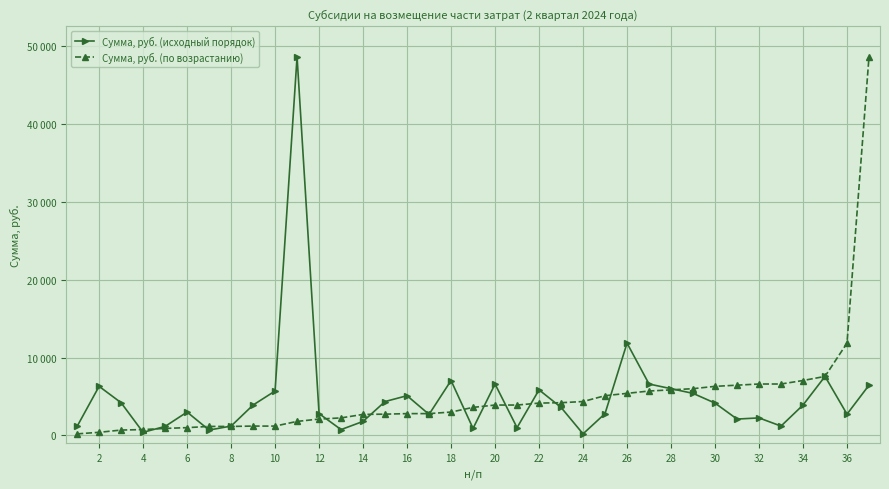

True or false: Сумма, руб. (исходный порядок) has more than 0 points higher than both neighbors.

True